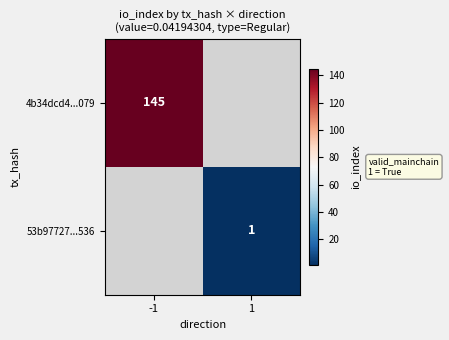

Which category has the highest value across all series?

-1